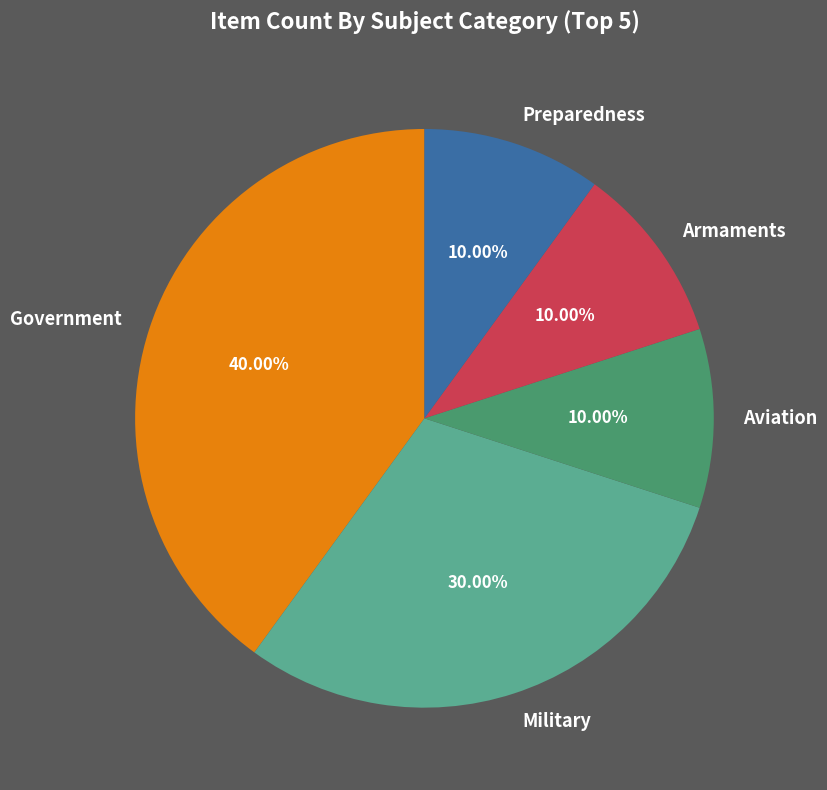

Which slice is the largest?

Government